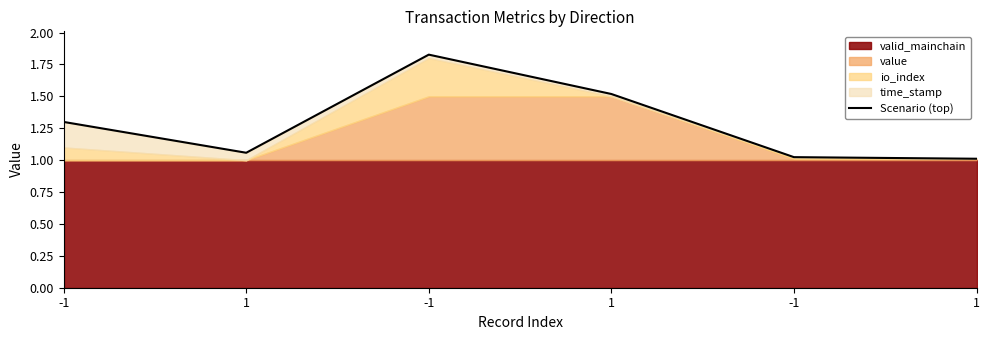

Which label corresponds to the smallest value in the chart?

1